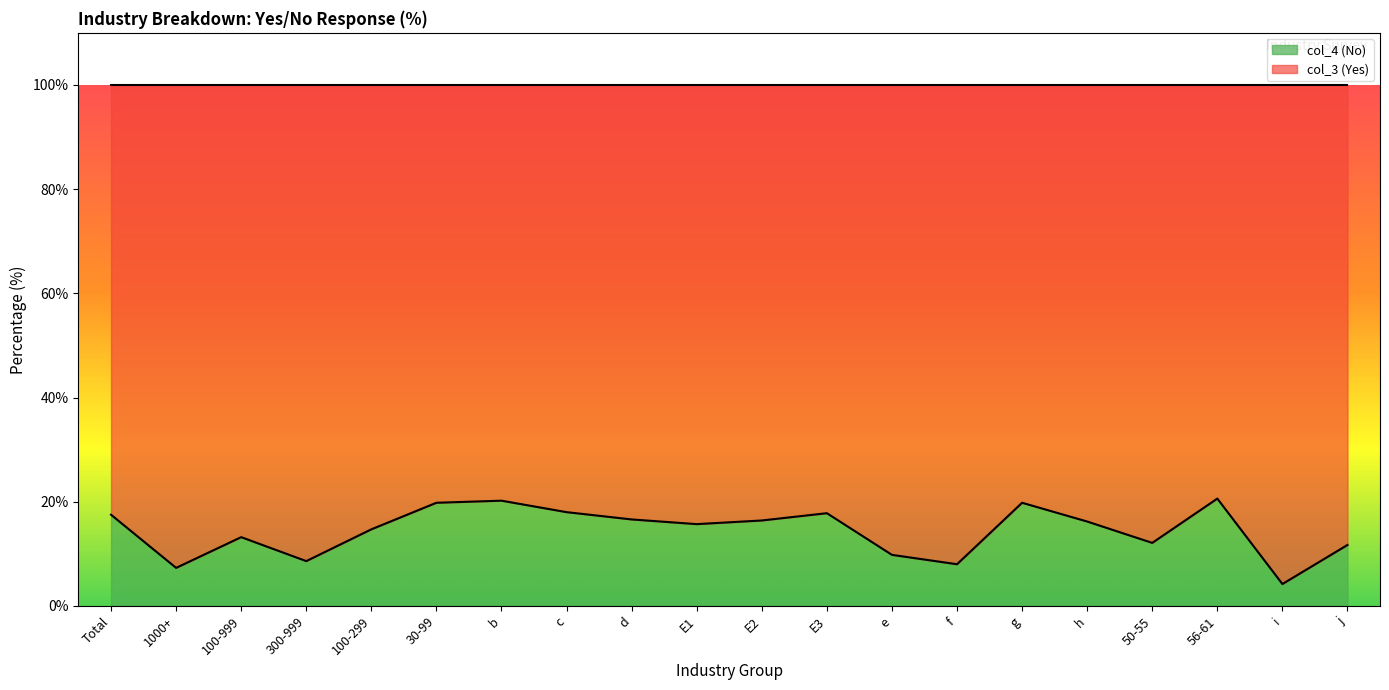

Reading left to right, what are all the values shown in this chart?

17.5	7.3	13.2	8.6	14.7	19.8	20.2	18.0	16.6	15.7	16.4	17.8	9.8	8.0	19.8	16.2	12.1	20.6	4.2	11.7